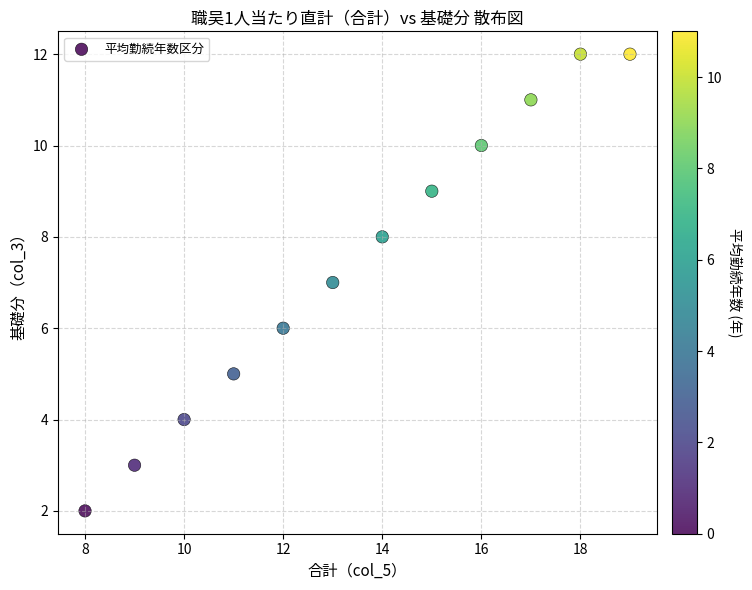

What is the range of X values (max minus min)?

11